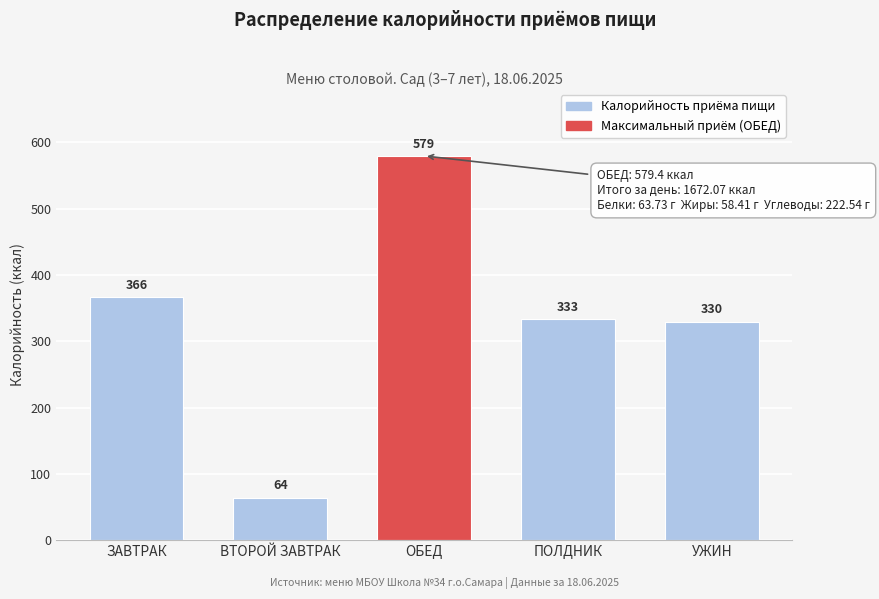

Is it true that the value at ВТОРОЙ ЗАВТРАК is 37.5?

False